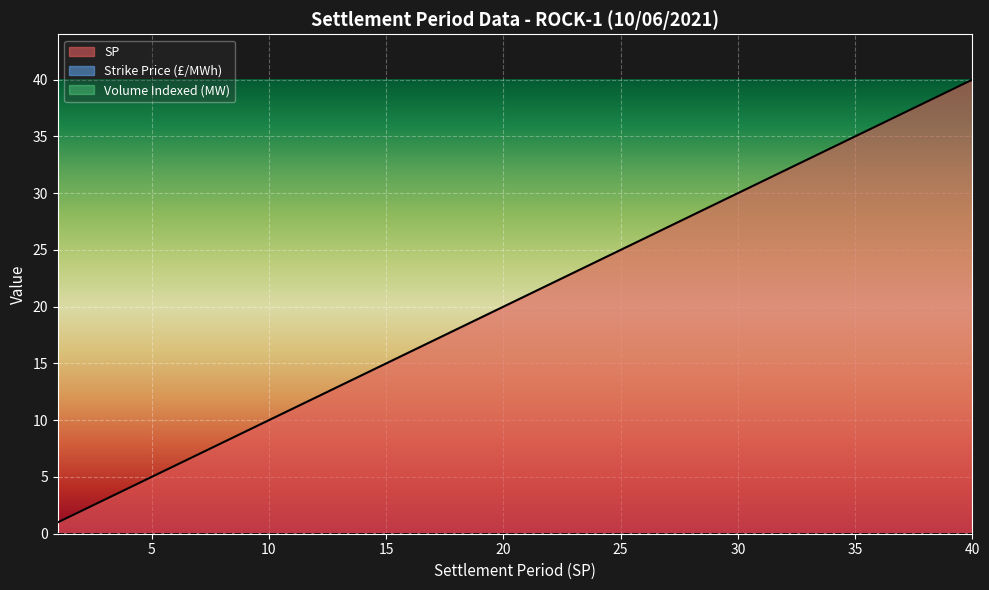

True or false: Volume Indexed (MW) and SP intersect in this chart.

False